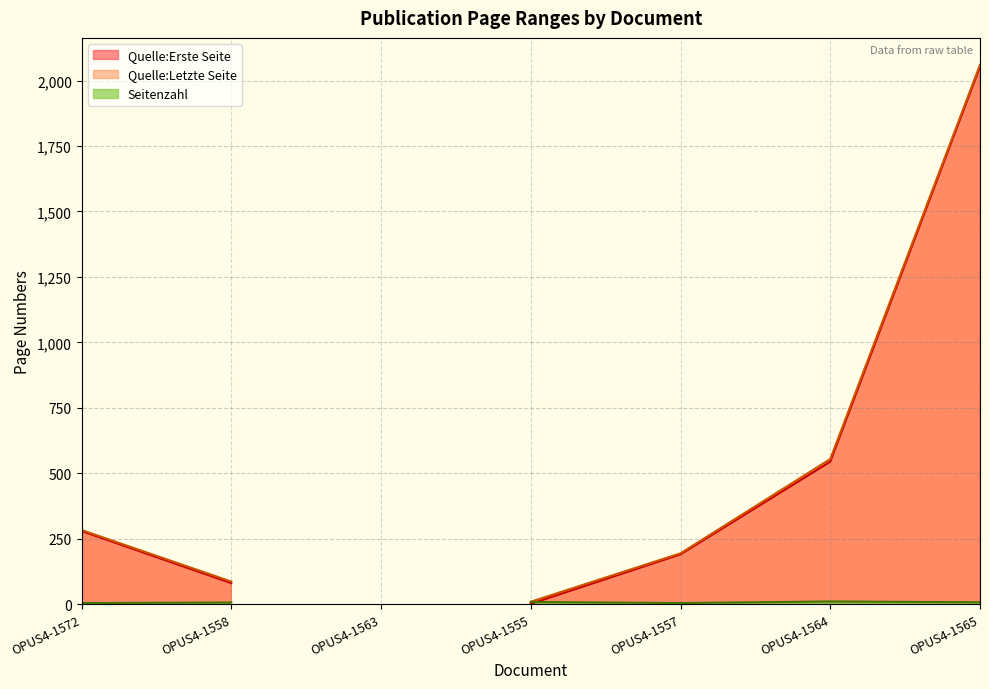

The value of Quelle:Letzte Seite at OPUS4-1557 is 194. True or false?

True